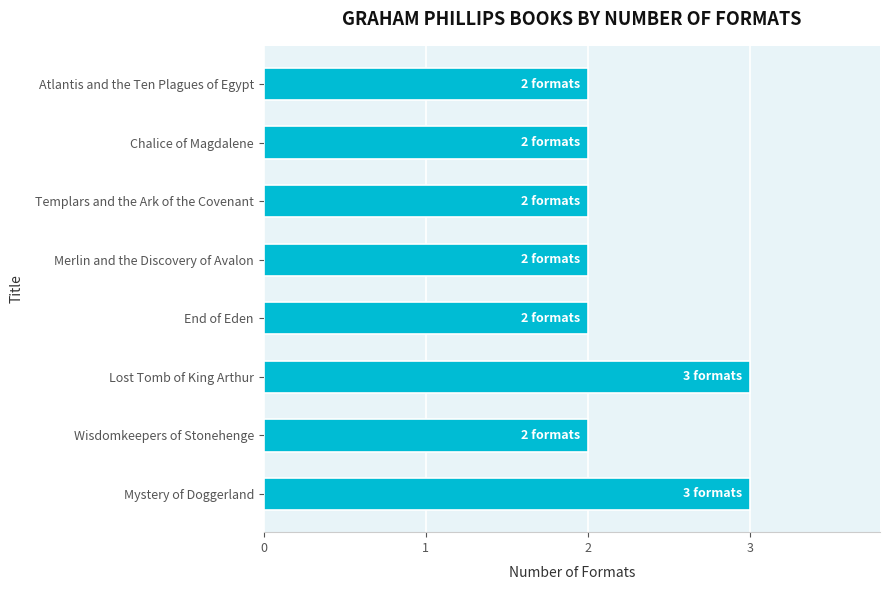

How many categories are shown in the chart?

8